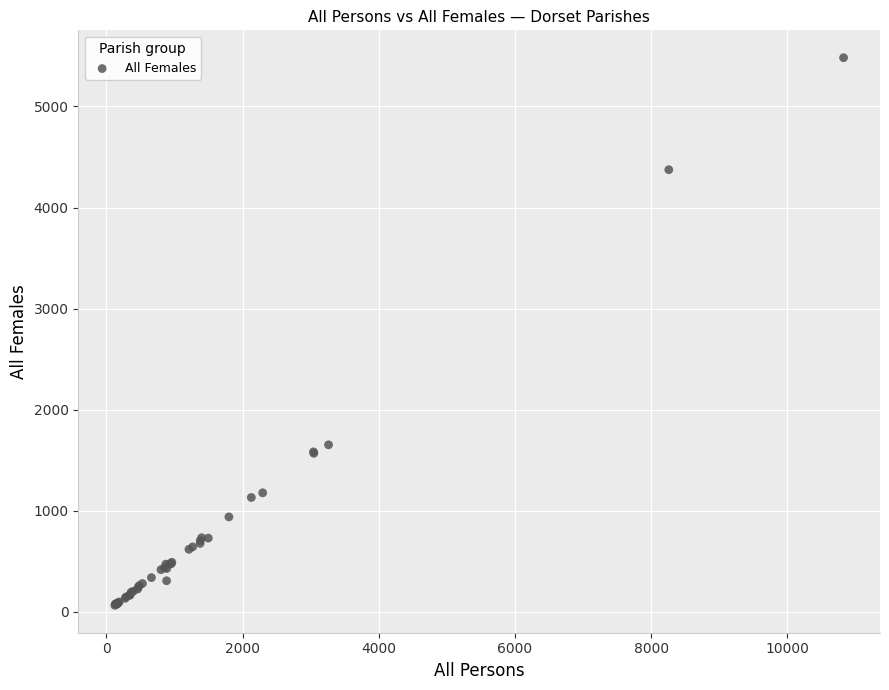

What Y value in the scatter plot is closest to 2773?

1653